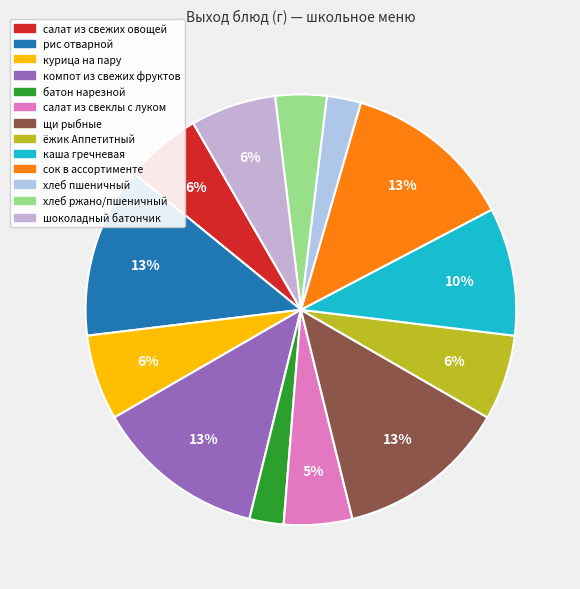

How many segments does this pie chart have?

13